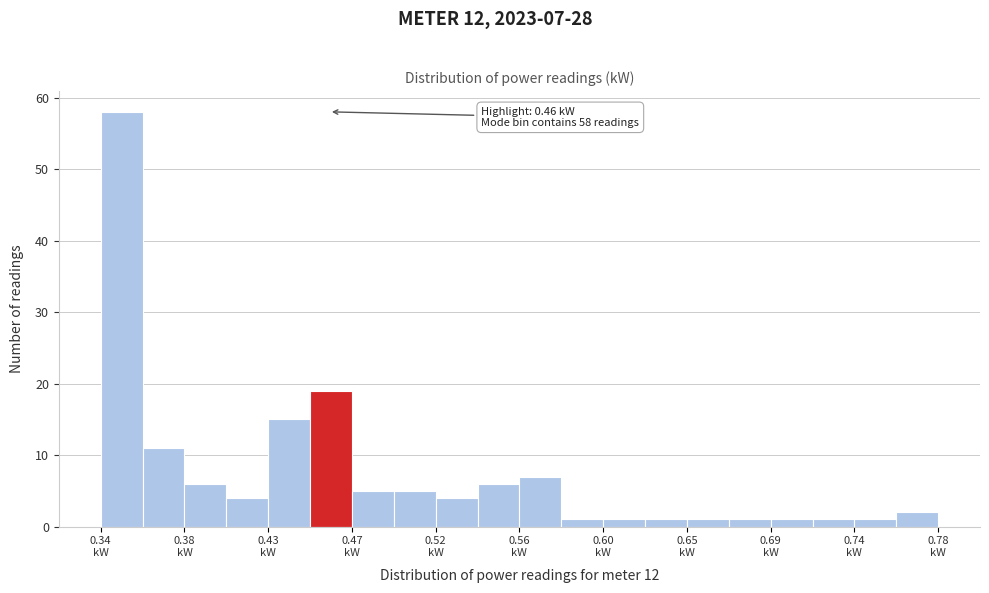

Which range on the x-axis has the tallest bar?

0.340 to 0.362